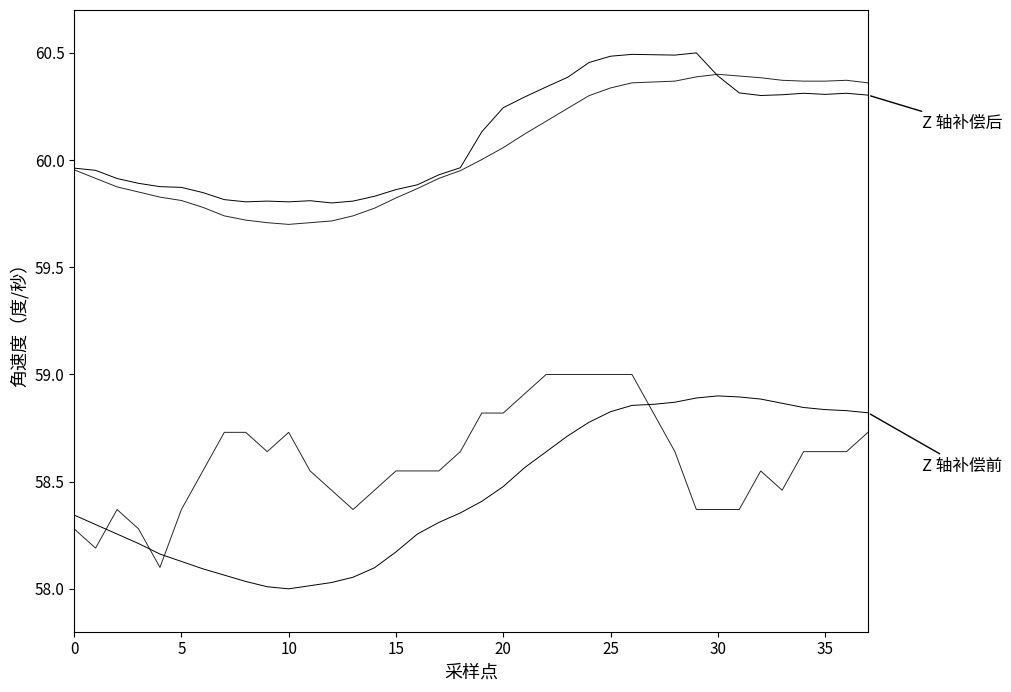

What is the minimum value shown in the chart?

58.0